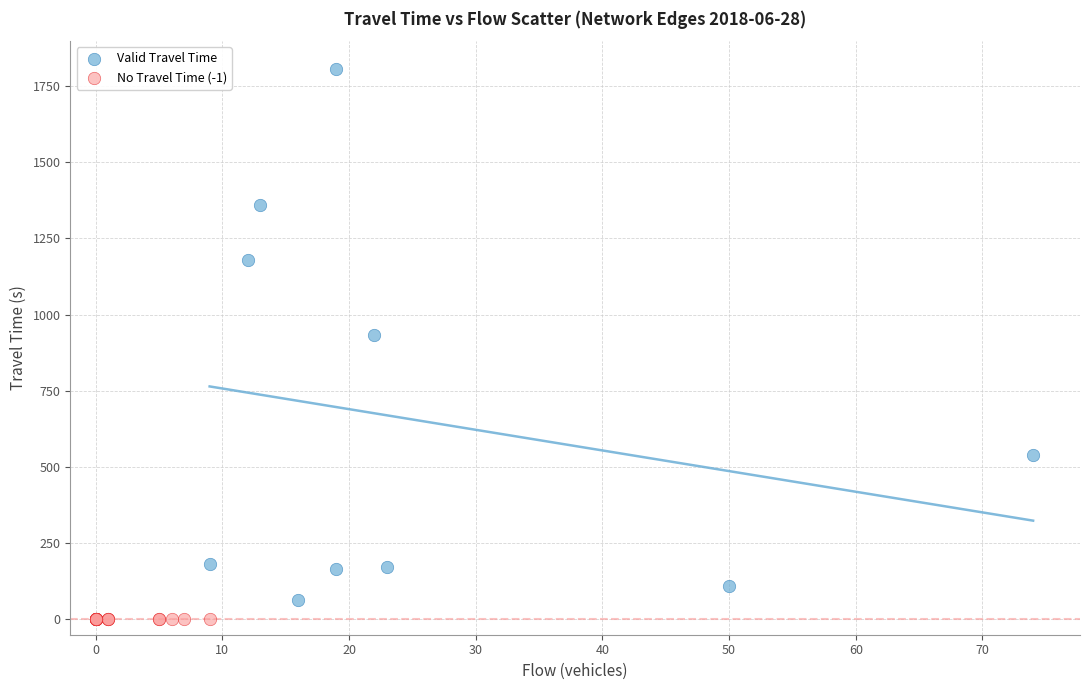

Which series reaches the maximum Y coordinate?

Valid Travel Time